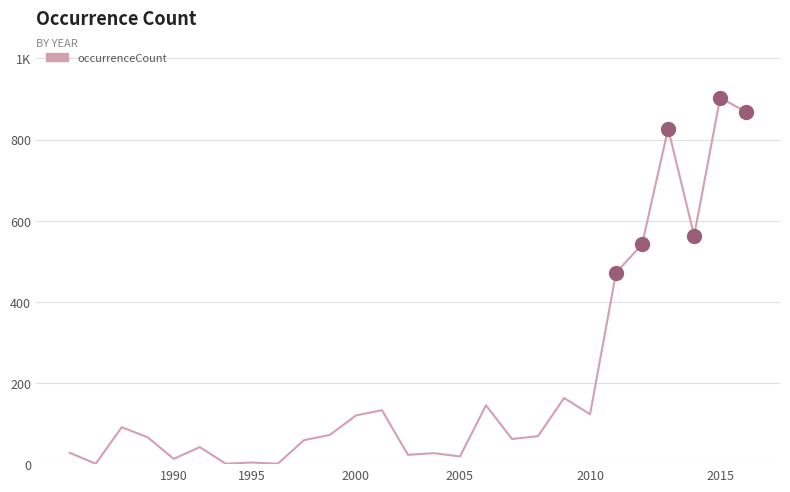

How many interior local valleys (lower than both neighbors) does the data have?

9